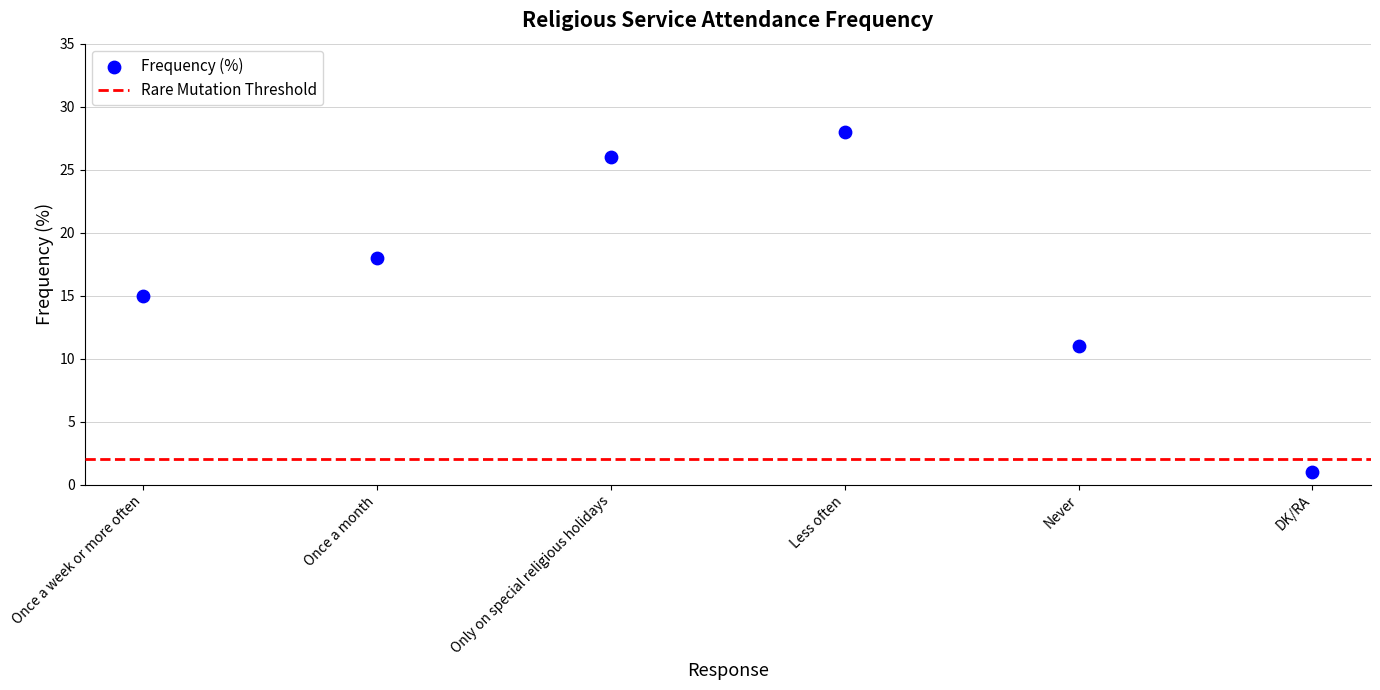

What Y value in the scatter plot is closest to 14?

15